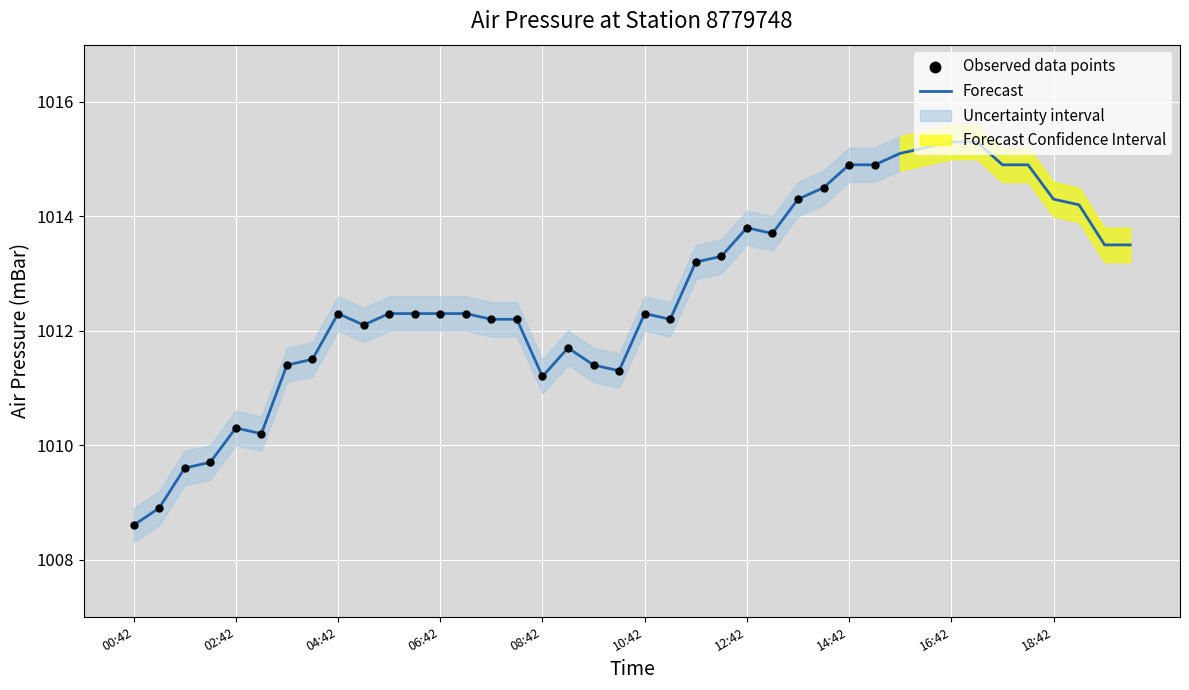

Which category has the lowest value in the Forecast series?

00:42